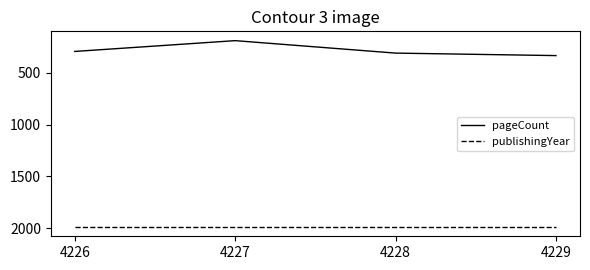

Is the value of publishingYear at 4227 greater than the value of pageCount at 4226?

Yes